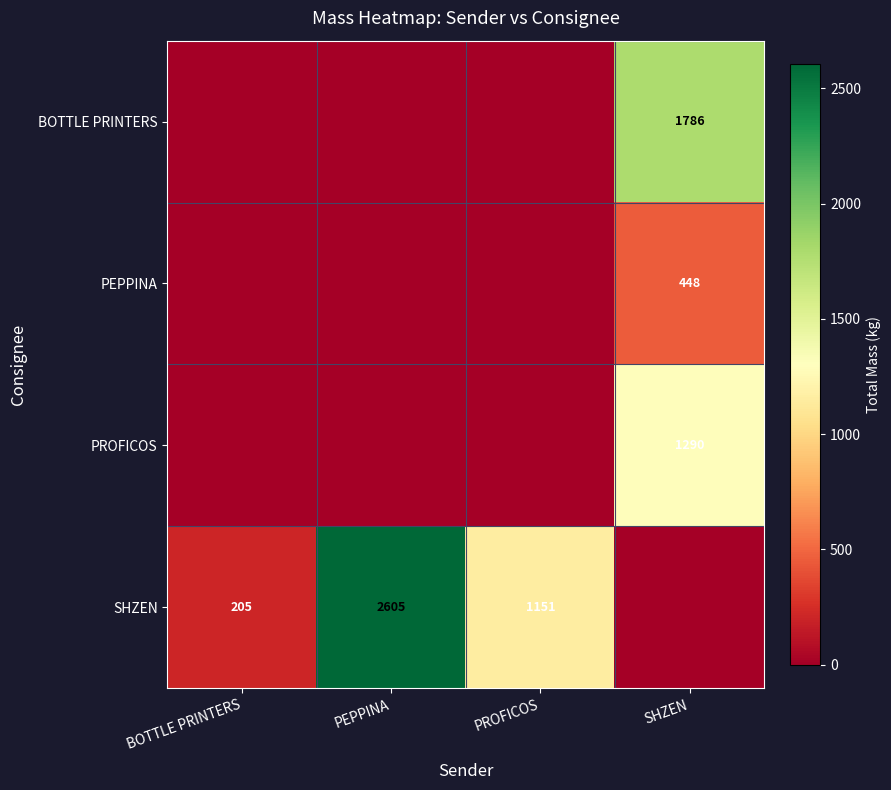

Is it true that PROFICOS equals 551 at SHZEN?

False